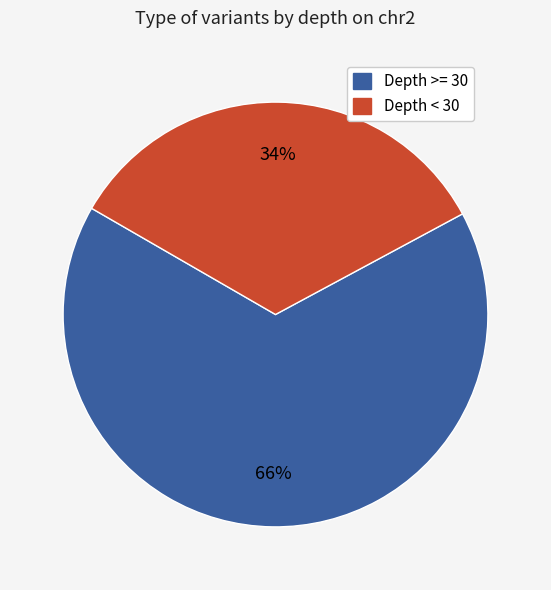

To the nearest percent, what is the difference between the largest and smallest slice percentages?

32%